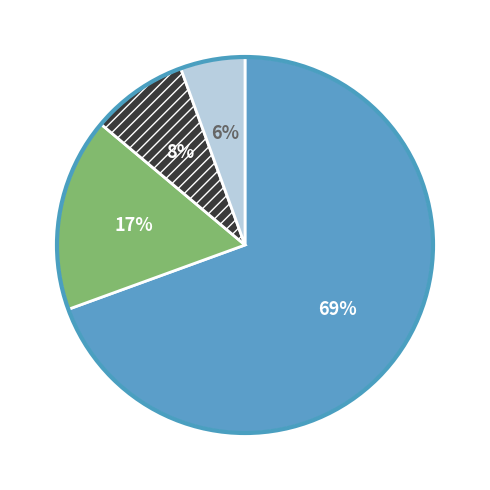

To the nearest percent, what is the average slice percentage?

25%